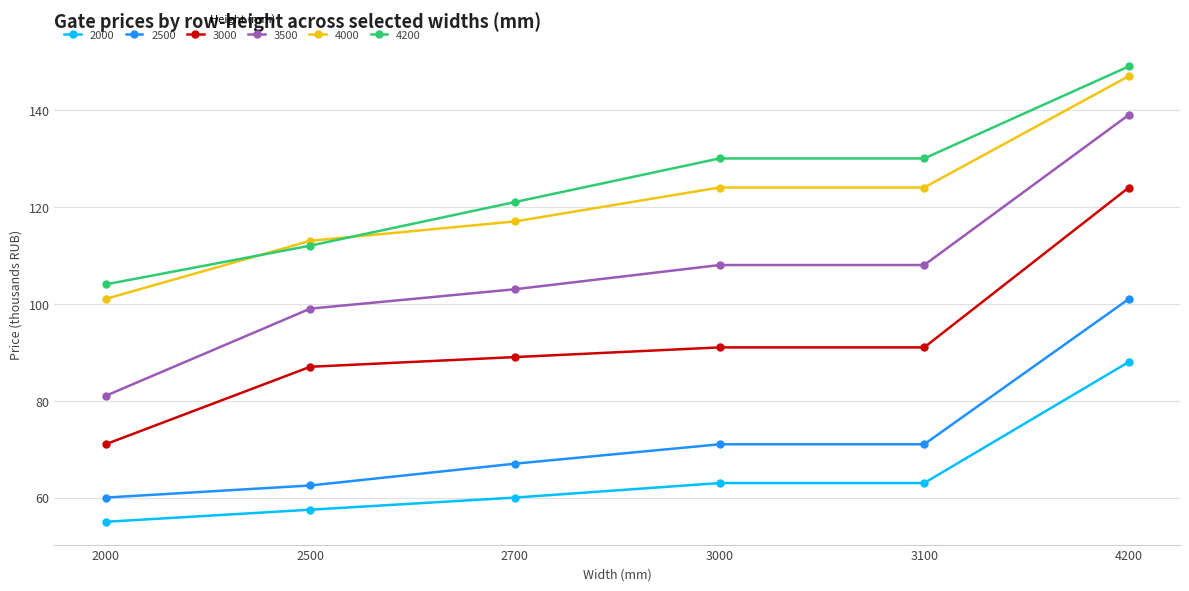

What is the lowest value of the 2500 series?

60.0